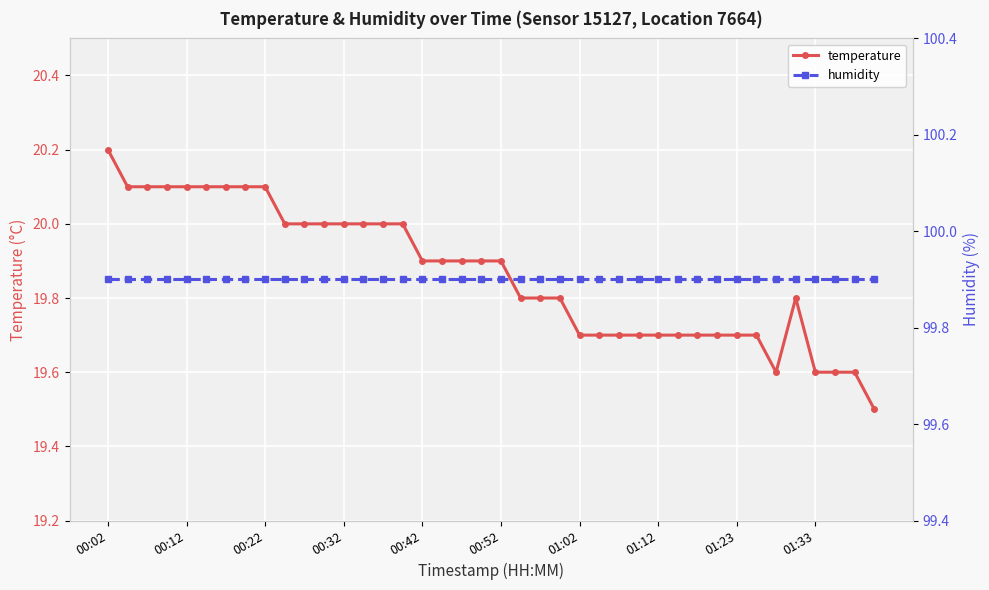

True or false: temperature and humidity cross at least once.

False